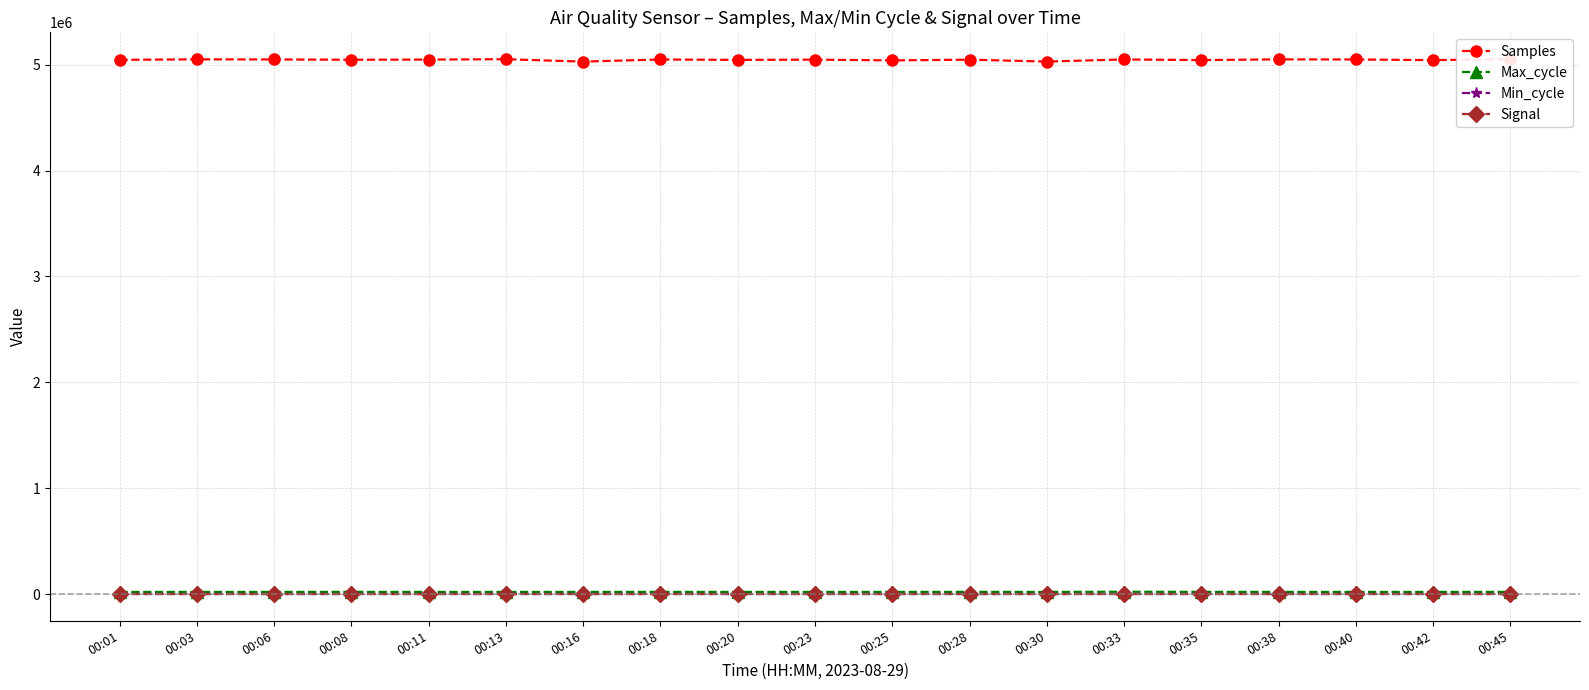

What is the value of the Signal point at the 15th from the left?

-60